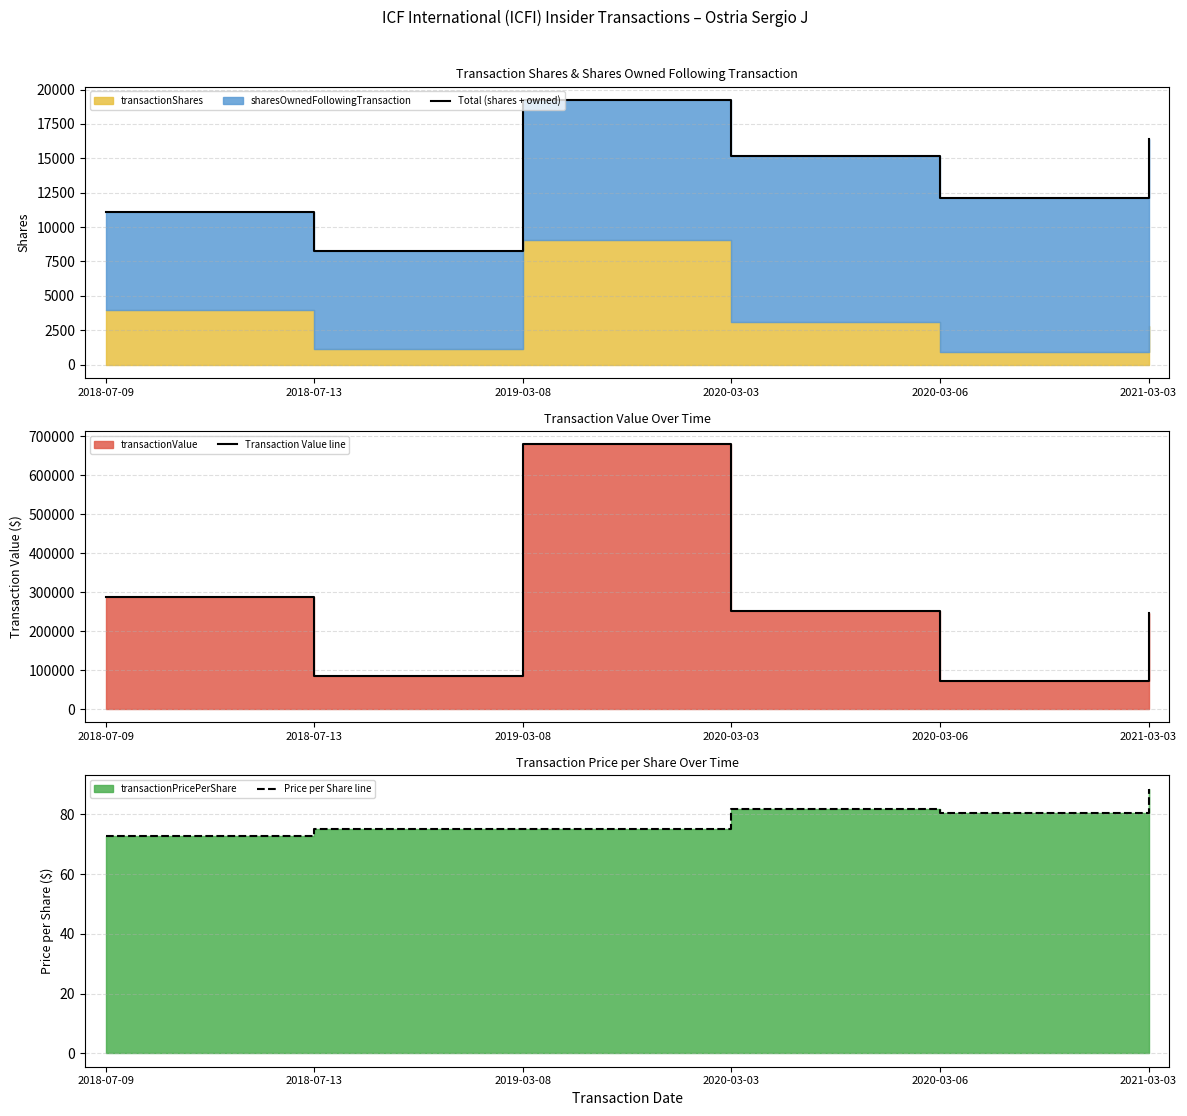

True or false: Total (shares + owned) and Transaction Value line intersect in this chart.

False